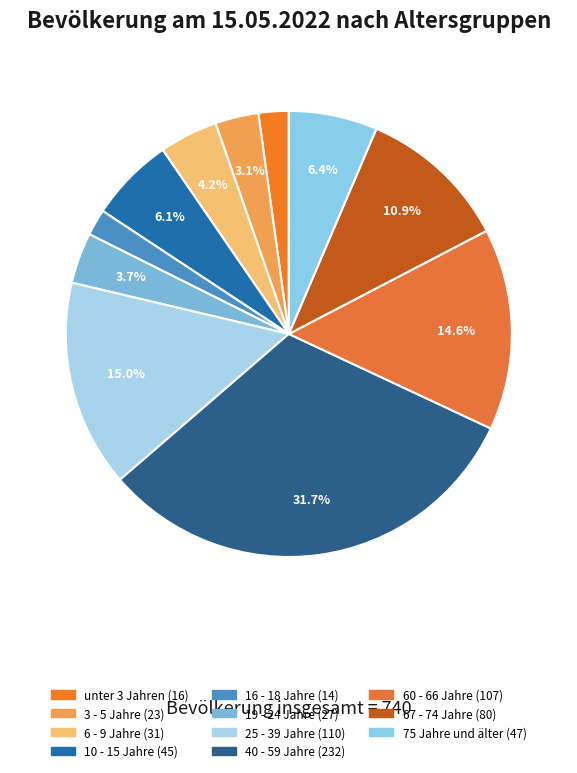

Count the number of slices in the pie.

11